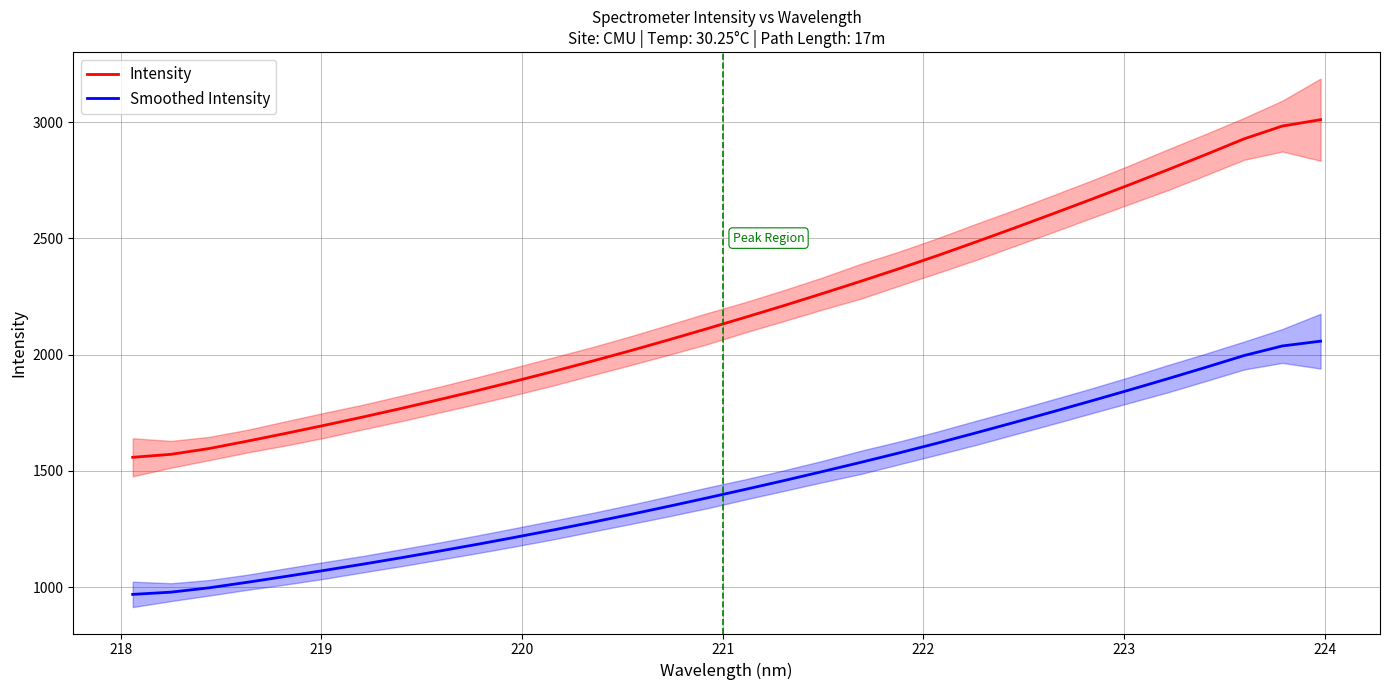

What is the minimum value for Smoothed Intensity?

969.0